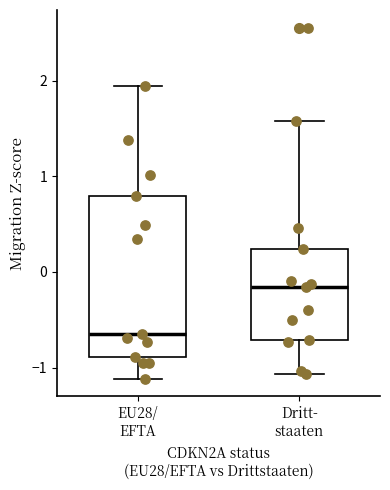

Where does the upper whisker of the box for Dritt- staaten end on the y-axis? The values are not printed on the chart, so give them approximately, as read against the axis.

1.6